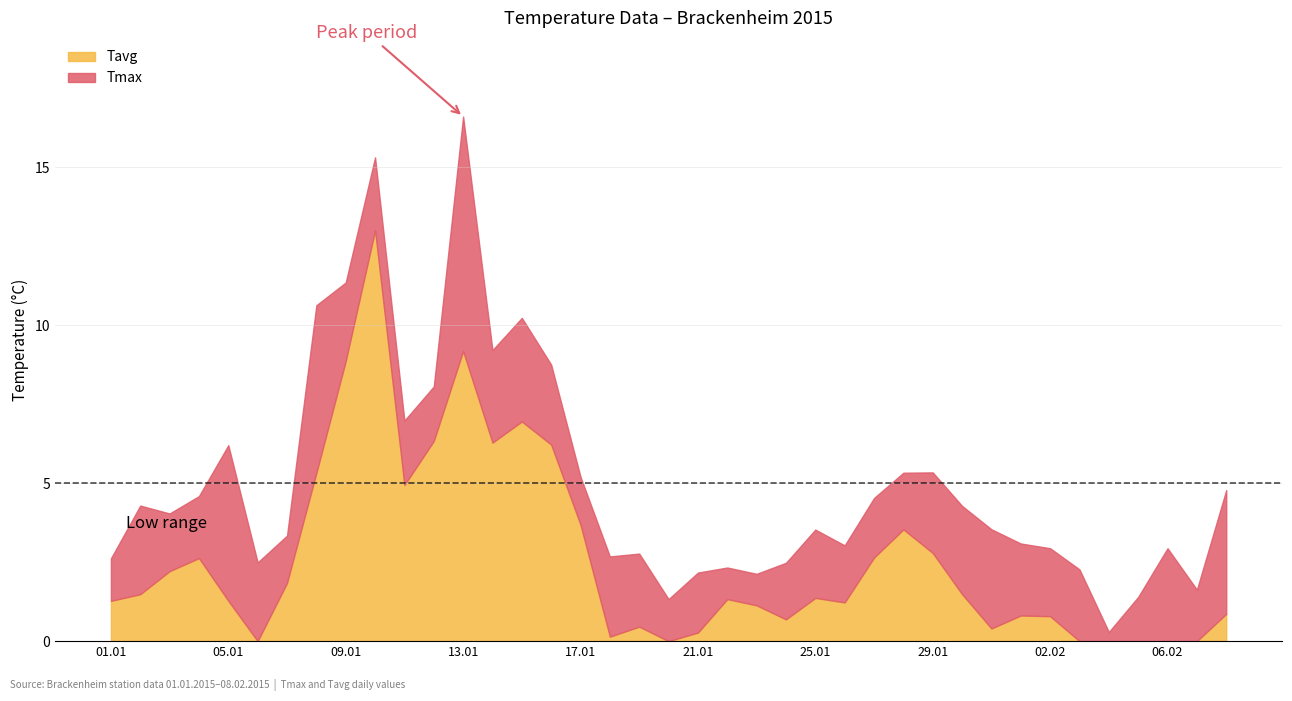

Reading left to right, list all the values displayed in this chart.

Tavg: 01.01.2015=1.3	02.01.2015=1.5	03.01.2015=2.2	04.01.2015=2.6	05.01.2015=1.3	06.01.2015=-1.6	07.01.2015=1.8	08.01.2015=5.3	09.01.2015=8.9	10.01.2015=13.0	11.01.2015=4.9	12.01.2015=6.3	13.01.2015=9.2	14.01.2015=6.3	15.01.2015=7.0	16.01.2015=6.2	17.01.2015=3.7	18.01.2015=0.1	19.01.2015=0.5	20.01.2015=-0.1	21.01.2015=0.3	22.01.2015=1.3	23.01.2015=1.1	24.01.2015=0.7	25.01.2015=1.4	26.01.2015=1.2	27.01.2015=2.6	28.01.2015=3.5	29.01.2015=2.8	30.01.2015=1.5	31.01.2015=0.4	01.02.2015=0.8	02.02.2015=0.8	03.02.2015=-2.0	04.02.2015=-2.8	05.02.2015=-0.7	06.02.2015=-1.3	07.02.2015=-2.9	08.02.2015=0.9
Tmax: 01.01.2015=2.6	02.01.2015=4.3	03.01.2015=4.0	04.01.2015=4.6	05.01.2015=6.2	06.01.2015=2.5	07.01.2015=3.3	08.01.2015=10.6	09.01.2015=11.3	10.01.2015=15.3	11.01.2015=7.0	12.01.2015=8.1	13.01.2015=16.6	14.01.2015=9.2	15.01.2015=10.2	16.01.2015=8.8	17.01.2015=5.2	18.01.2015=2.7	19.01.2015=2.8	20.01.2015=1.3	21.01.2015=2.2	22.01.2015=2.3	23.01.2015=2.1	24.01.2015=2.5	25.01.2015=3.5	26.01.2015=3.0	27.01.2015=4.5	28.01.2015=5.3	29.01.2015=5.3	30.01.2015=4.3	31.01.2015=3.5	01.02.2015=3.1	02.02.2015=2.9	03.02.2015=2.3	04.02.2015=0.3	05.02.2015=1.4	06.02.2015=2.9	07.02.2015=1.6	08.02.2015=4.8